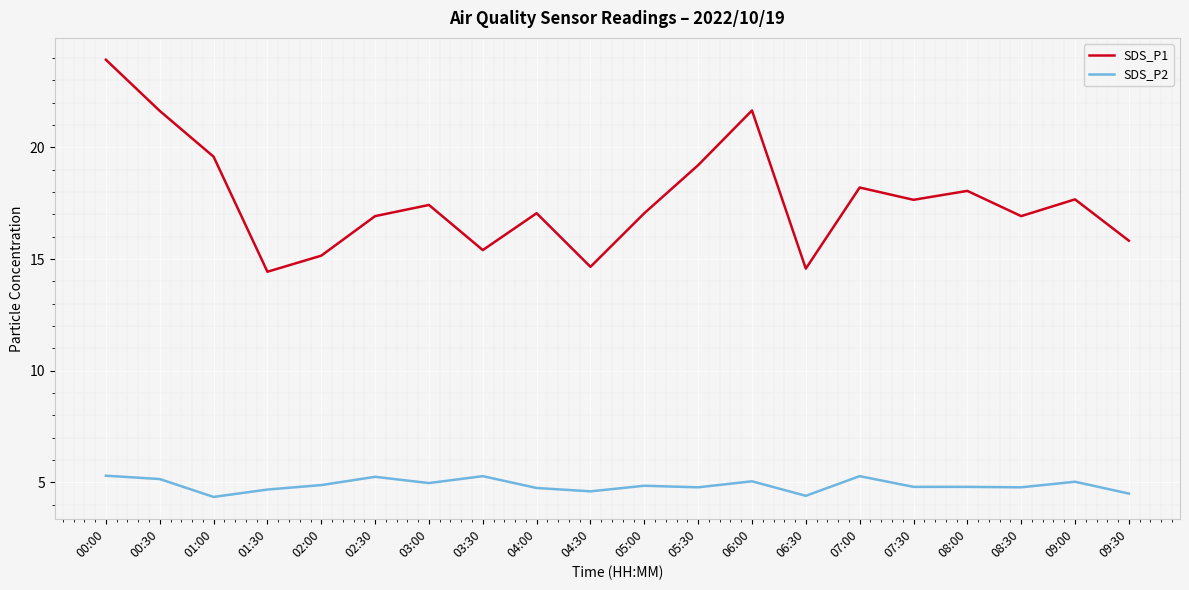

At which category is the sum across all series the highest?

00:00